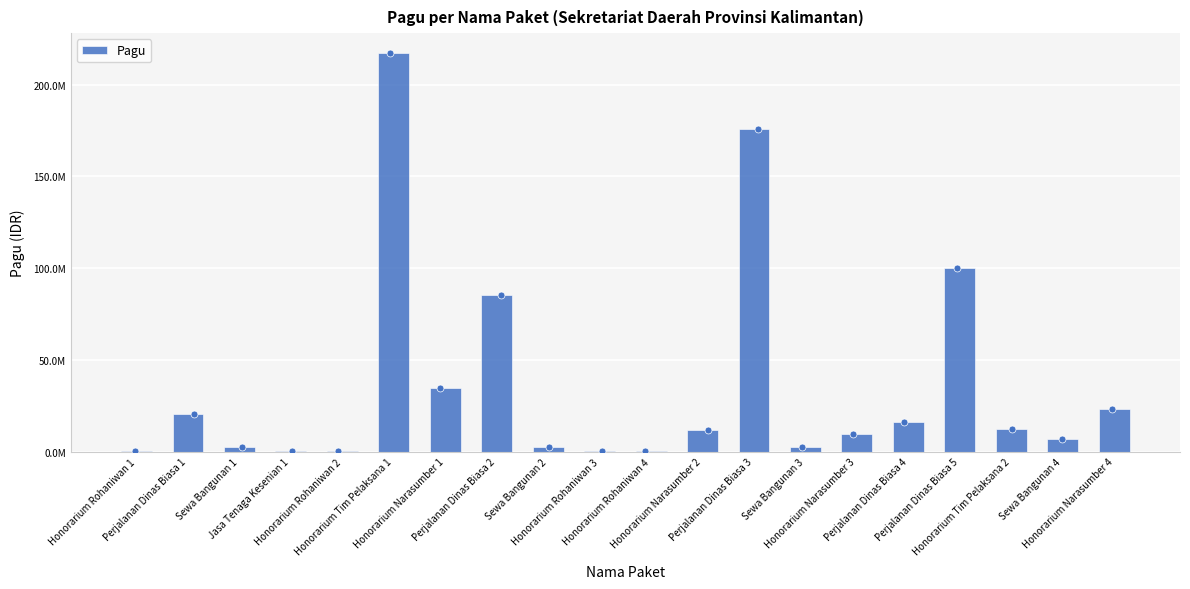

What is the change in value from Jasa Tenaga Kesenian 1 to Sewa Bangunan 2?

+2100000